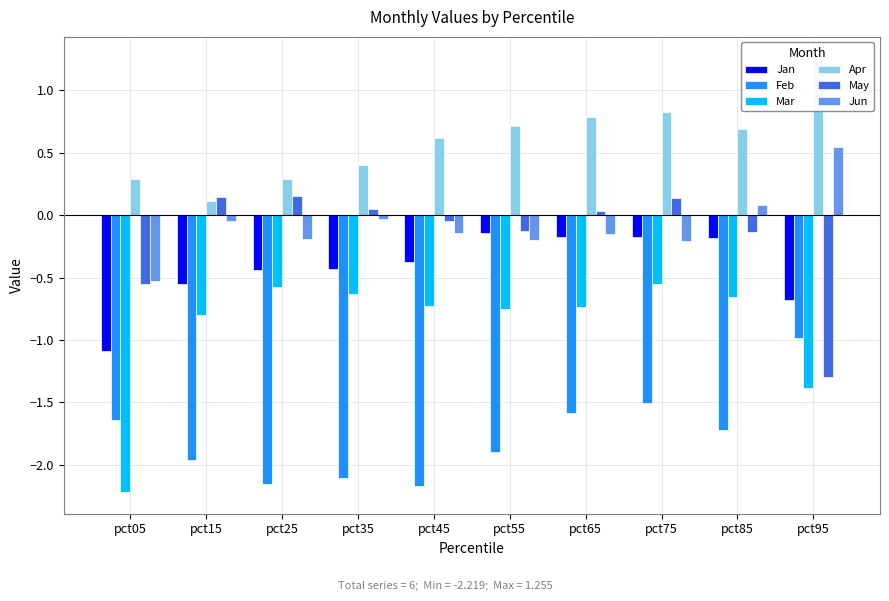

Which series has the largest range (max minus min)?

Mar